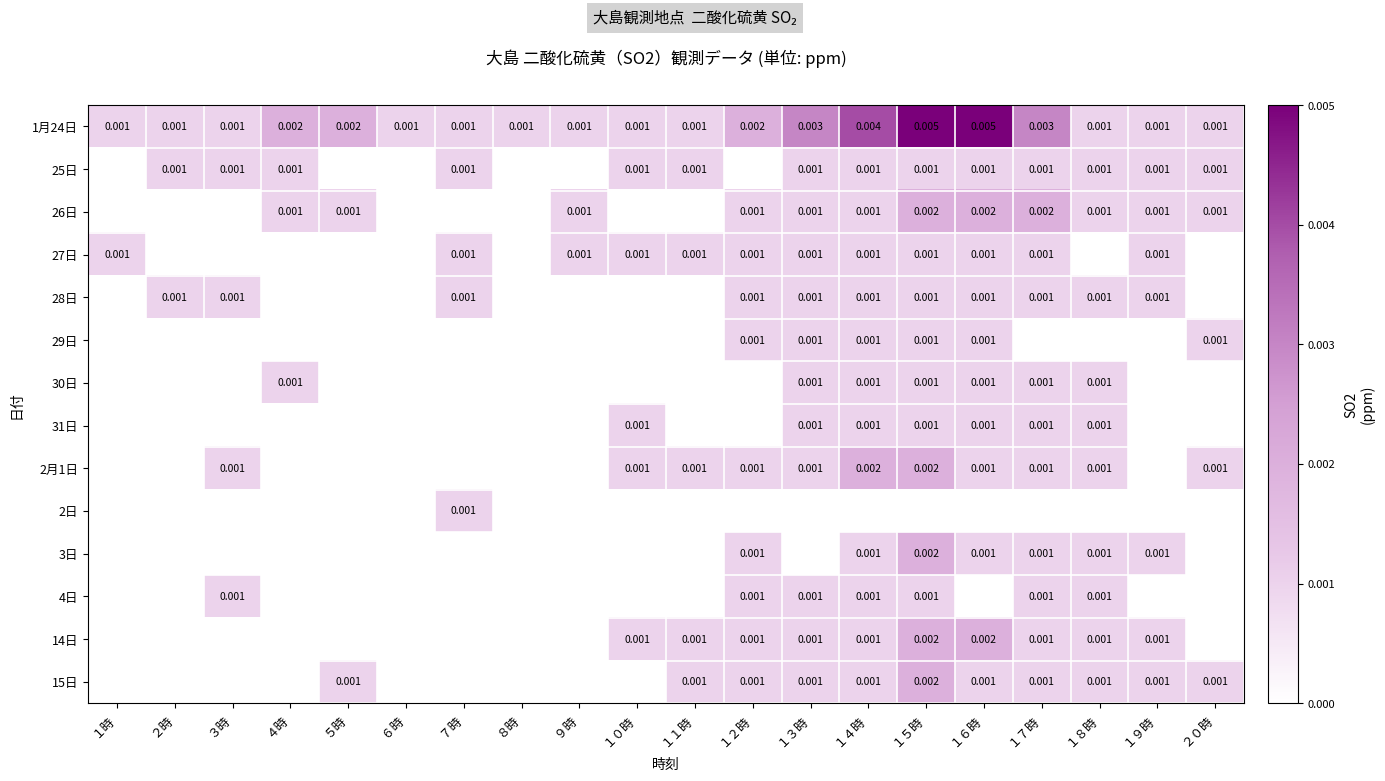

At how many categories does at least one series exceed 0?

20